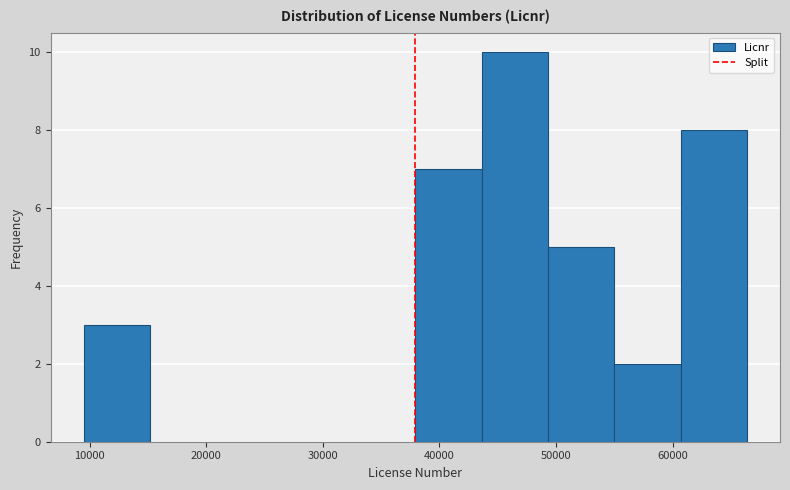

Reading left to right, transcribe this chart: for each bar, give the range it covers on the x-axis and its height. Neither the bar edges nor the heights are printed on the chart, so give them approximately, as read against the axes.

10000 to 15000: 3
15000 to 21000: 0
21000 to 27000: 0
27000 to 32000: 0
32000 to 38000: 0
38000 to 44000: 7
44000 to 49000: 10
49000 to 55000: 5
55000 to 61000: 2
61000 to 66000: 8